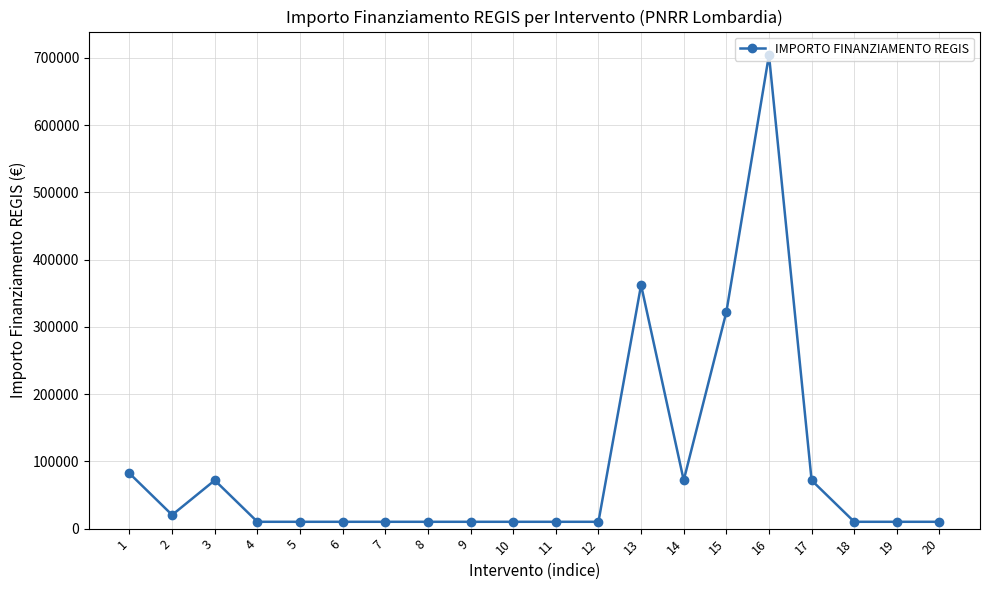

At which category does the data reach its first local valley?

2